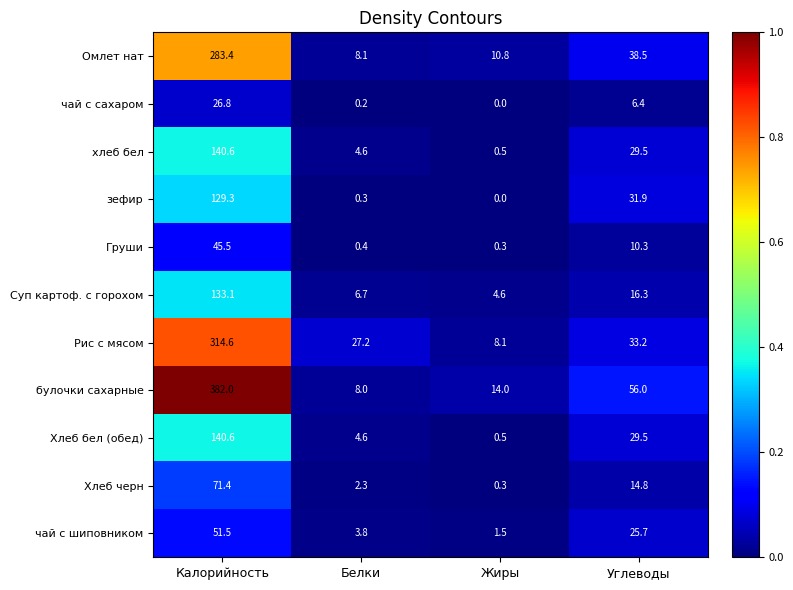

What is the greatest value displayed?

382.0